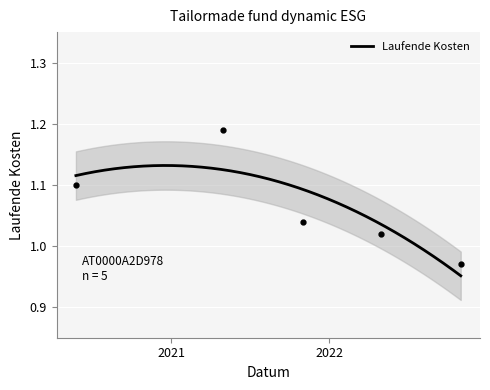

At which label does the data first exceed 1?

2020-05-26